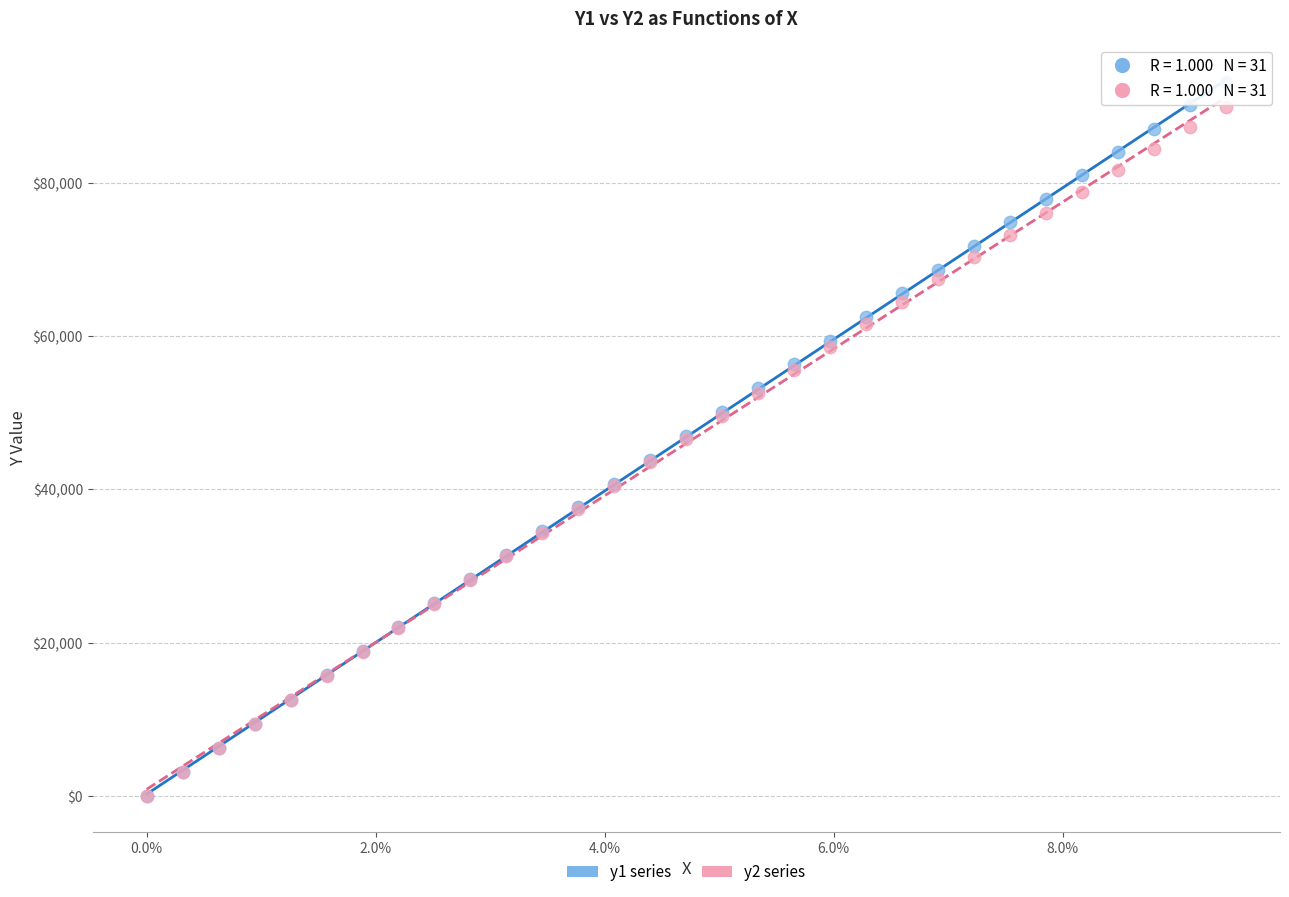

Which series reaches the maximum Y coordinate?

y1 series